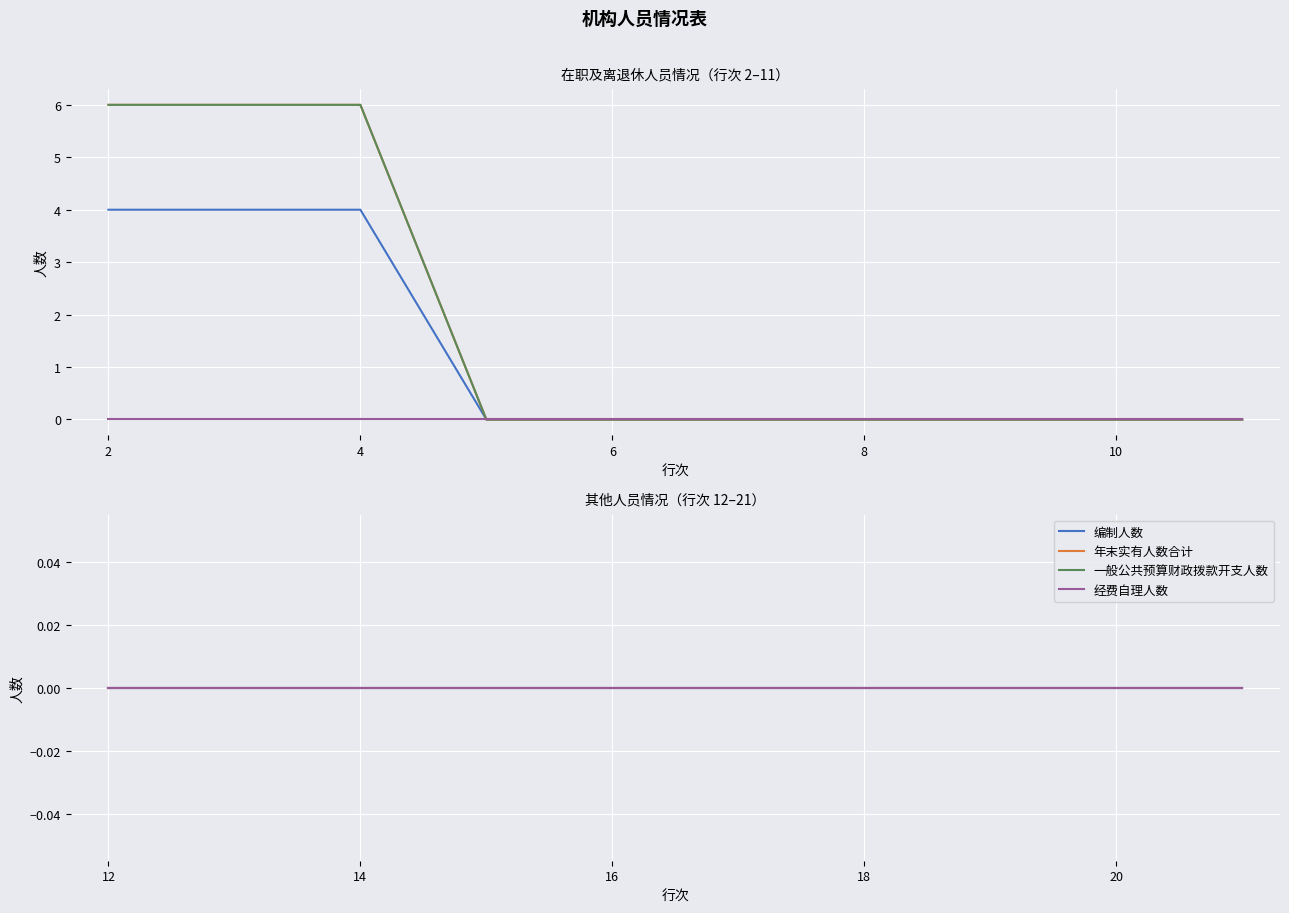

True or false: 编制人数 and 经费自理人数 intersect in this chart.

False